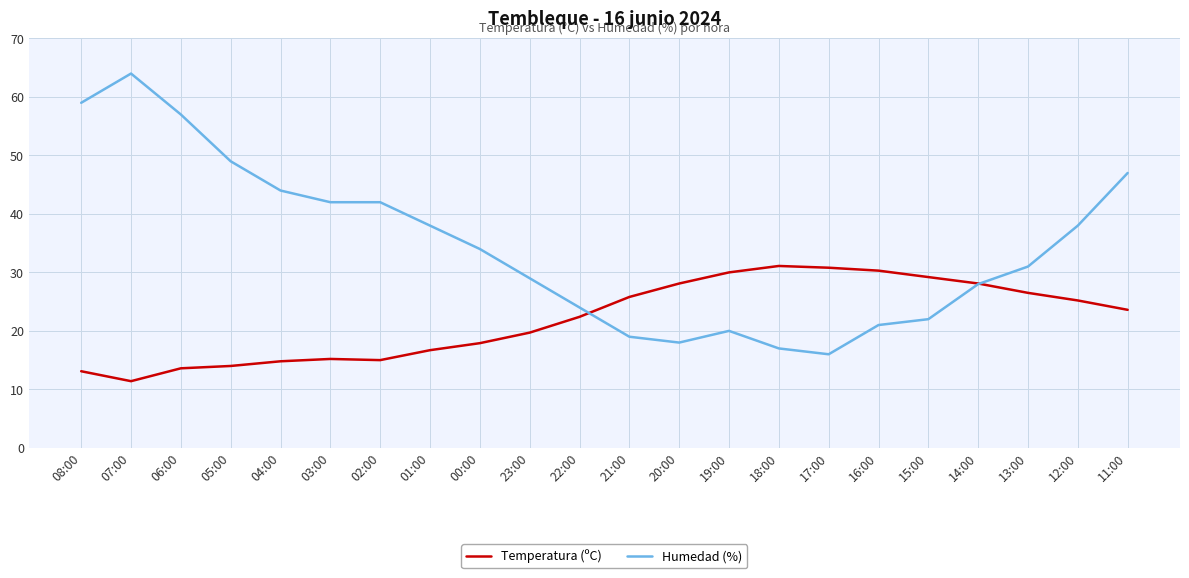

Rank the series at 03:00 from lowest to highest value.

Temperatura (ºC), Humedad (%)